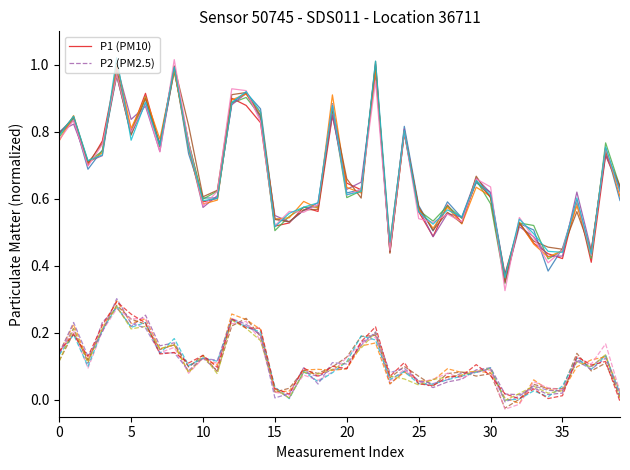

Does the chart have visible grid lines?

No